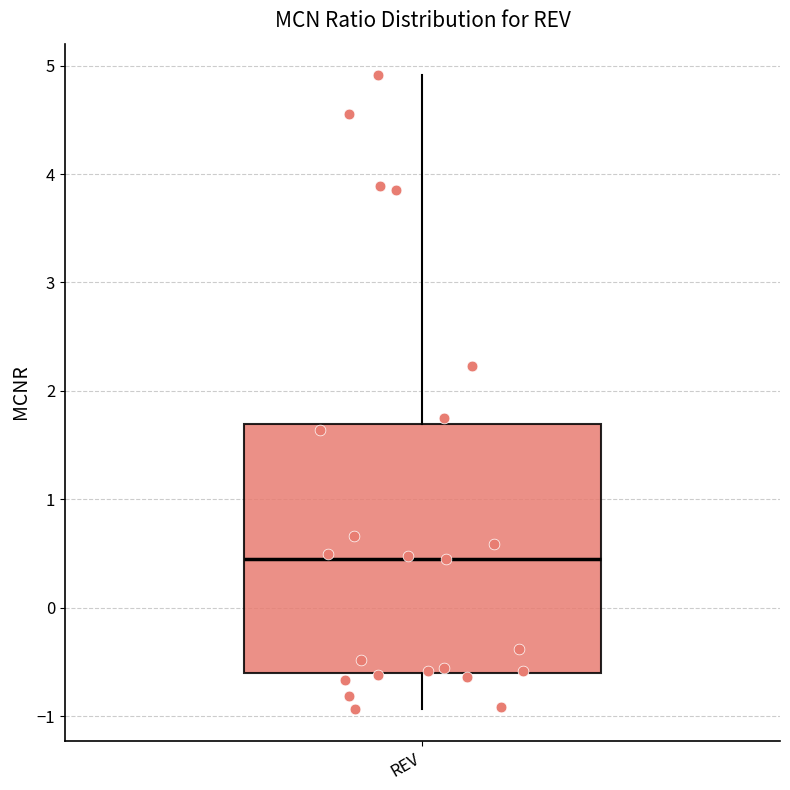

Read this box plot against the y-axis: the position of the median line, the range covered by the box, and the ends of both whiskers. The values are not printed on the chart, so give them approximately, as read against the axis.

median 0.4, box -0.6 to 1.7, whiskers -0.9 to 4.9